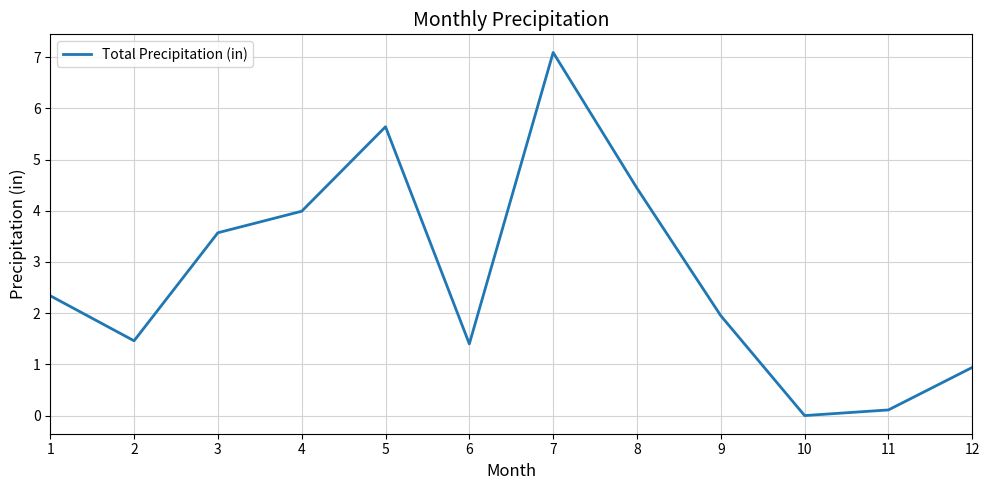

Which has a higher value, 12 or 1?

1